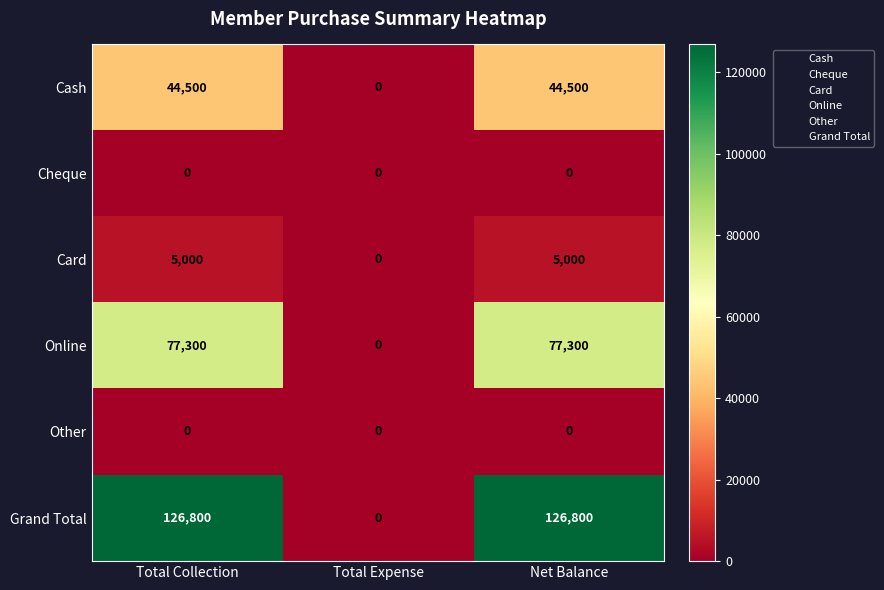

The Cash series shows 15393 at Total Expense. True or false?

False